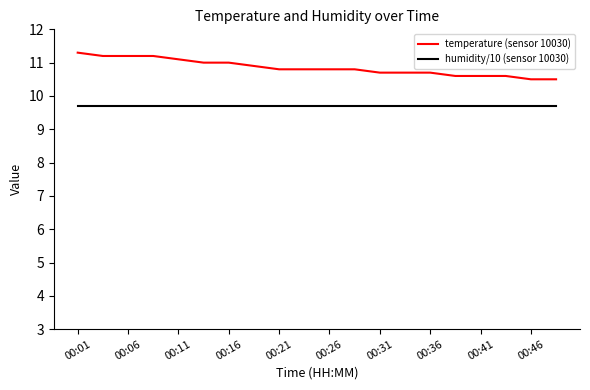

True or false: temperature (sensor 10030) and humidity/10 (sensor 10030) cross at least once.

False